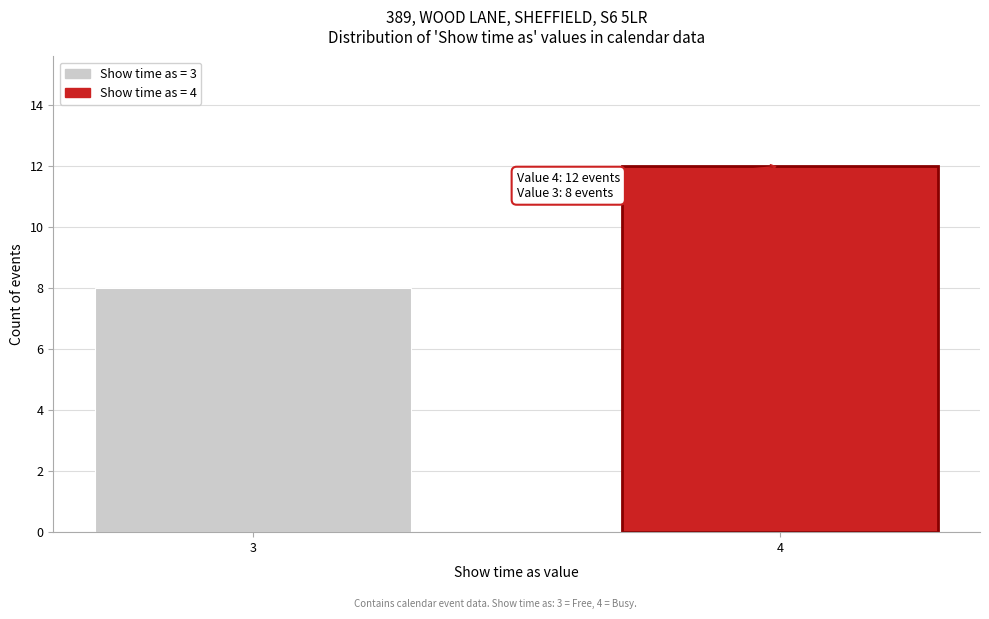

Reading left to right, what are all the values shown in this chart?

8	12